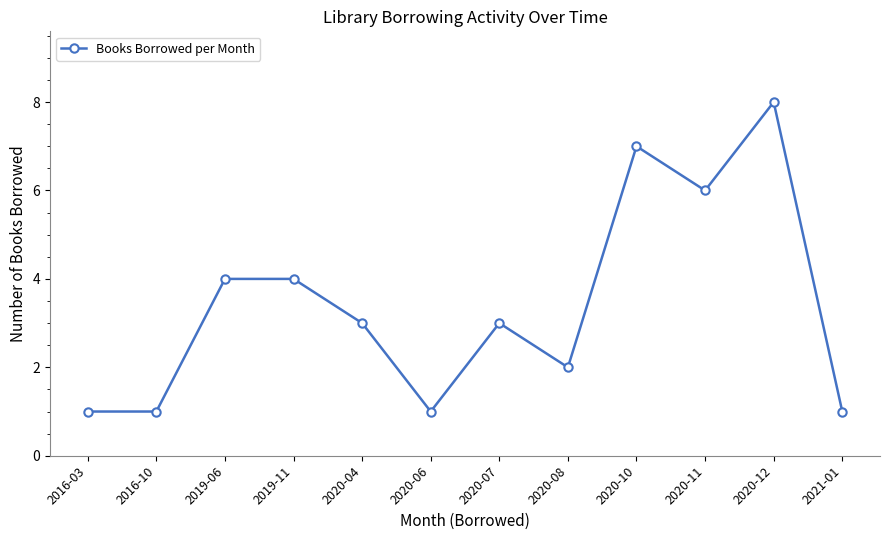

True or false: there are more than 0 points higher than both neighbors.

True